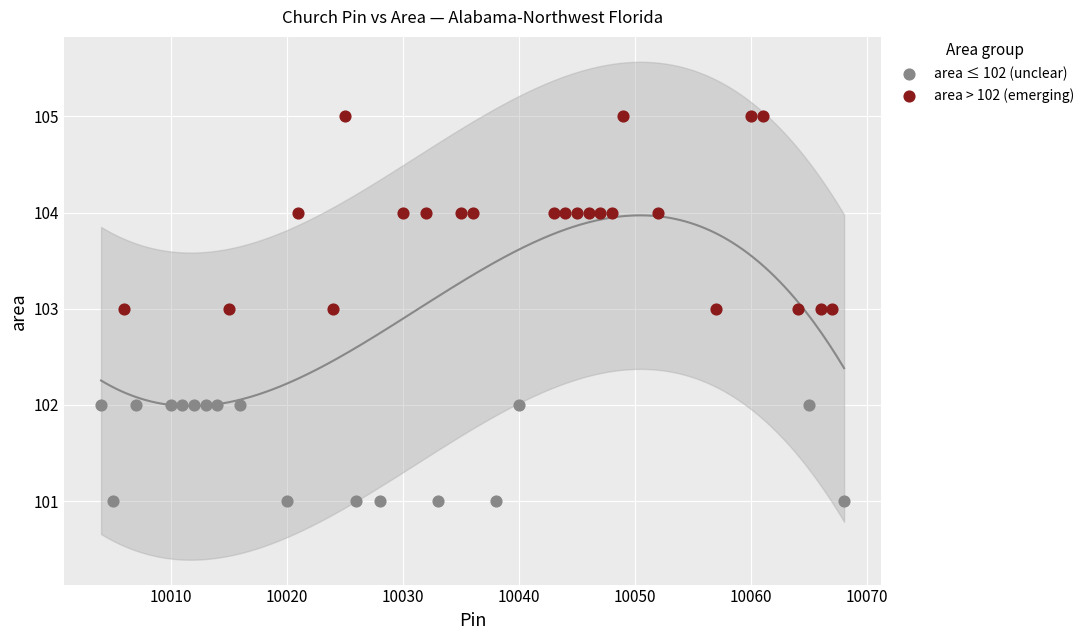

Which series reaches the maximum Y coordinate?

area > 102 (emerging)